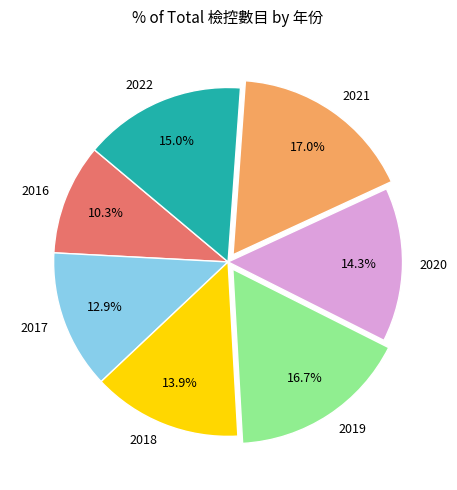

What is the smallest slice in the pie chart?

2016